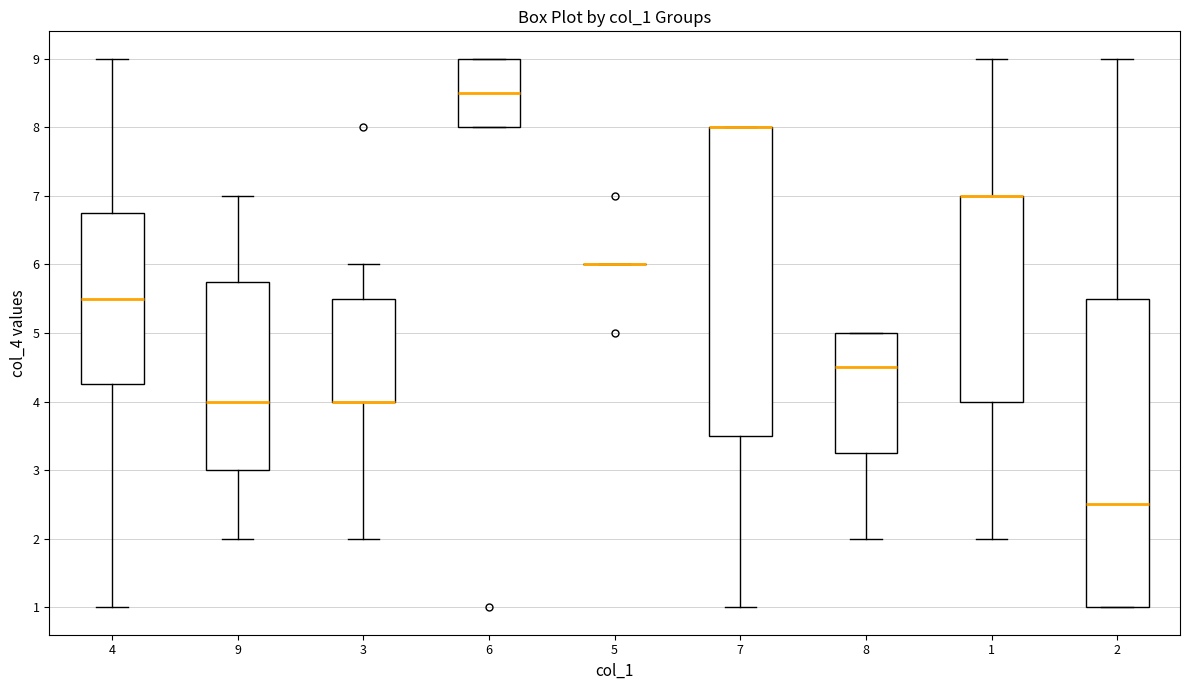

Reading left to right, read every box against the y-axis: the position of its median line, the range the box covers, and the ends of its whiskers. The values are not printed on the chart, so give them approximately, as read against the axis.

4: median 5.5, box 4.3 to 6.8, whiskers 1.0 to 9.0
9: median 4.0, box 3.0 to 5.8, whiskers 2.0 to 7.0
3: median 4.0 (drawn on the box's lower edge), box 4.0 to 5.5, whiskers 2.0 to 6.0
6: median 8.5, box 8.0 to 9.0, whiskers 8.0 to 9.0
5: box collapsed to a line at 6.0, whiskers 6.0 to 6.0
7: median 8.0 (drawn on the box's upper edge), box 3.5 to 8.0, whiskers 1.0 to 8.0
8: median 4.5, box 3.3 to 5.0, whiskers 2.0 to 5.0
1: median 7.0 (drawn on the box's upper edge), box 4.0 to 7.0, whiskers 2.0 to 9.0
2: median 2.5, box 1.0 to 5.5, whiskers 1.0 to 9.0